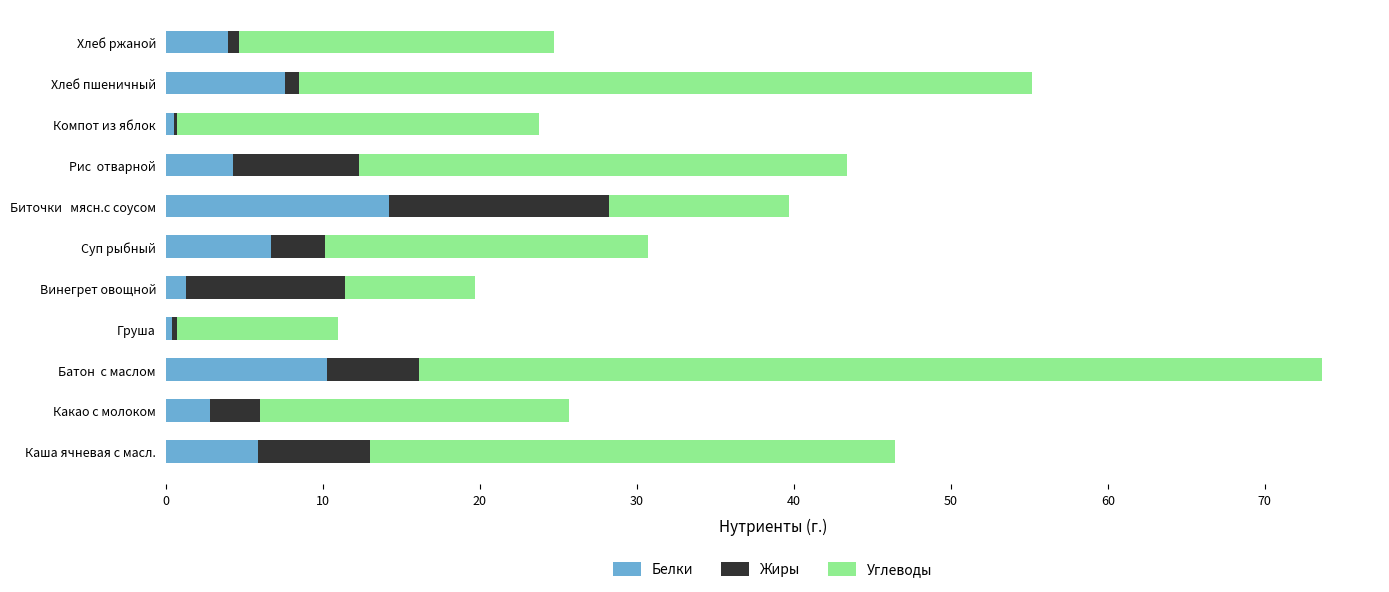

What is the maximum value for Белки?

14.2